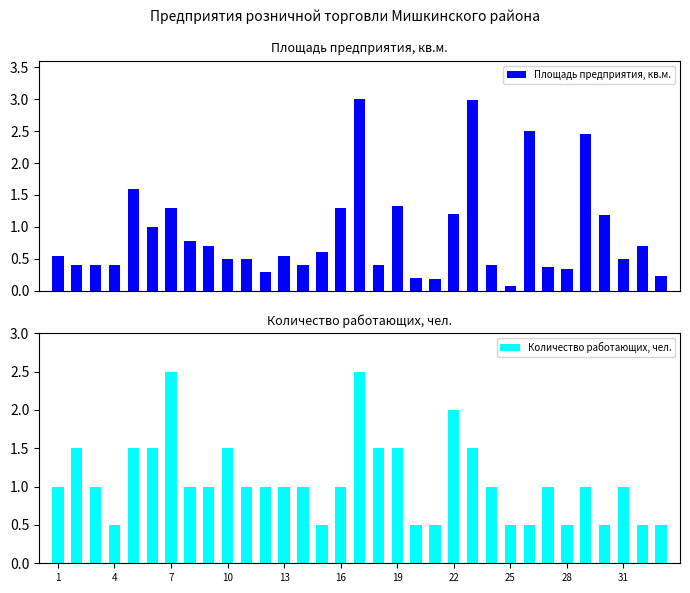

The Количество работающих, чел. series shows 1.5 at 10. True or false?

True